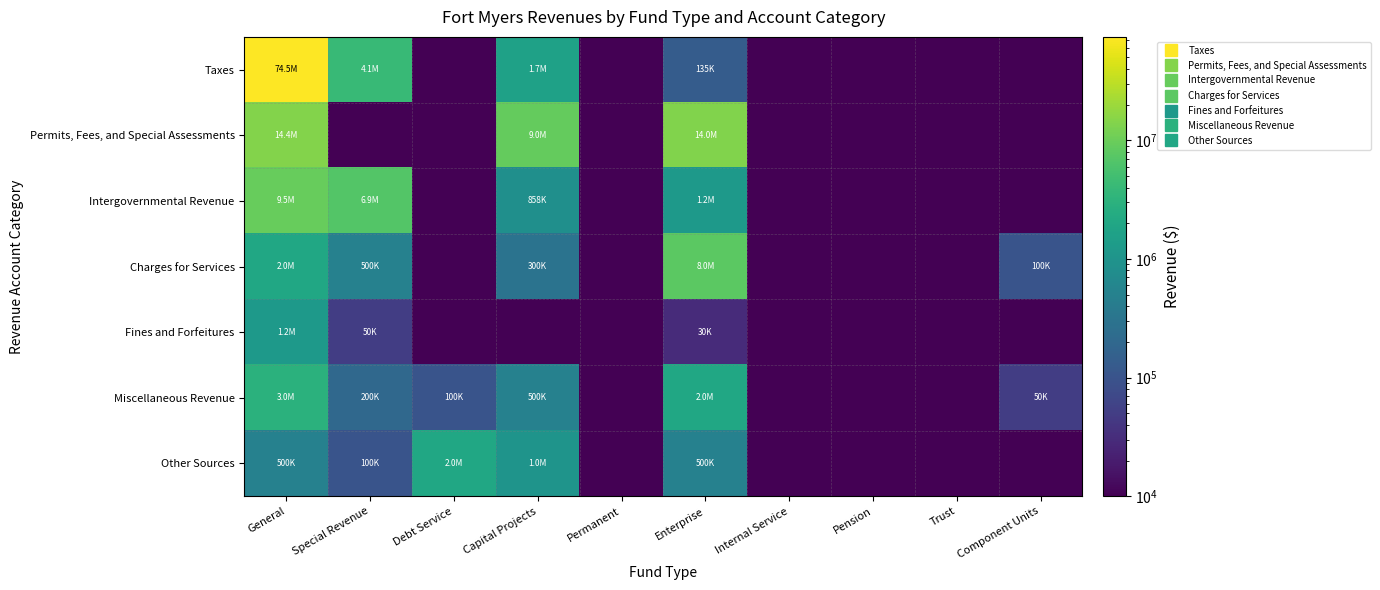

Reading left to right, list all the values displayed in this chart.

Taxes: General=74475004.0	Special Revenue=4085318.0	Debt Service=0.0	Capital Projects=1659784.0	Permanent=0.0	Enterprise=135203.0	Internal Service=0.0	Pension=0.0	Trust=0.0	Component Units=0.0
Permits, Fees, and Special Assessments: General=14386602.0	Special Revenue=0.0	Debt Service=0.0	Capital Projects=8966017.0	Permanent=0.0	Enterprise=13955407.0	Internal Service=0.0	Pension=0.0	Trust=0.0	Component Units=0.0
Intergovernmental Revenue: General=9535496.0	Special Revenue=6857013.0	Debt Service=0.0	Capital Projects=858047.0	Permanent=0.0	Enterprise=1210269.0	Internal Service=0.0	Pension=0.0	Trust=0.0	Component Units=0.0
Charges for Services: General=2000000.0	Special Revenue=500000.0	Debt Service=0.0	Capital Projects=300000.0	Permanent=0.0	Enterprise=8000000.0	Internal Service=0.0	Pension=0.0	Trust=0.0	Component Units=100000.0
Fines and Forfeitures: General=1200000.0	Special Revenue=50000.0	Debt Service=0.0	Capital Projects=0.0	Permanent=0.0	Enterprise=30000.0	Internal Service=0.0	Pension=0.0	Trust=0.0	Component Units=0.0
Miscellaneous Revenue: General=3000000.0	Special Revenue=200000.0	Debt Service=100000.0	Capital Projects=500000.0	Permanent=0.0	Enterprise=2000000.0	Internal Service=0.0	Pension=0.0	Trust=0.0	Component Units=50000.0
Other Sources: General=500000.0	Special Revenue=100000.0	Debt Service=2000000.0	Capital Projects=1000000.0	Permanent=0.0	Enterprise=500000.0	Internal Service=0.0	Pension=0.0	Trust=0.0	Component Units=0.0